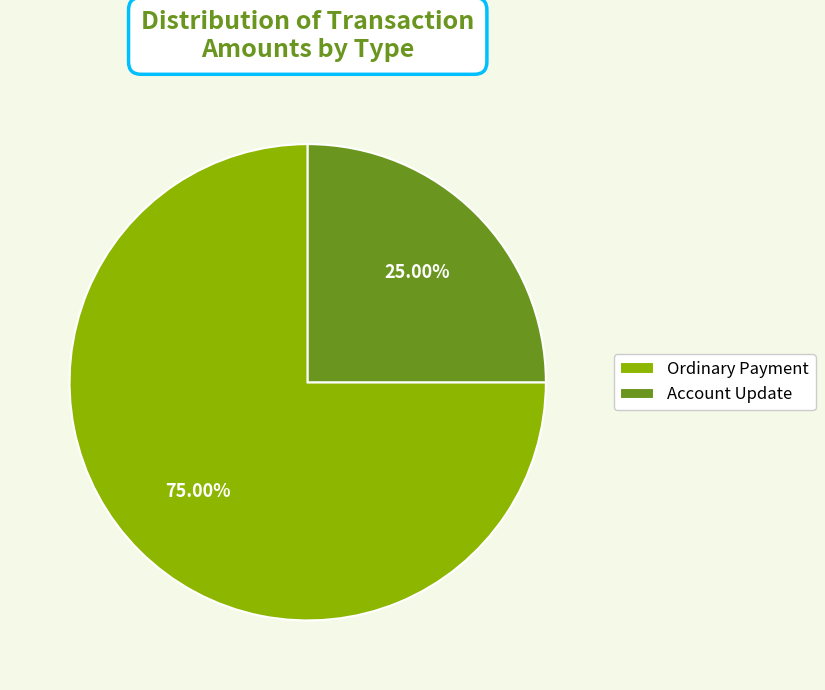

Rank the categories by value from highest to lowest.

Ordinary Payment, Account Update